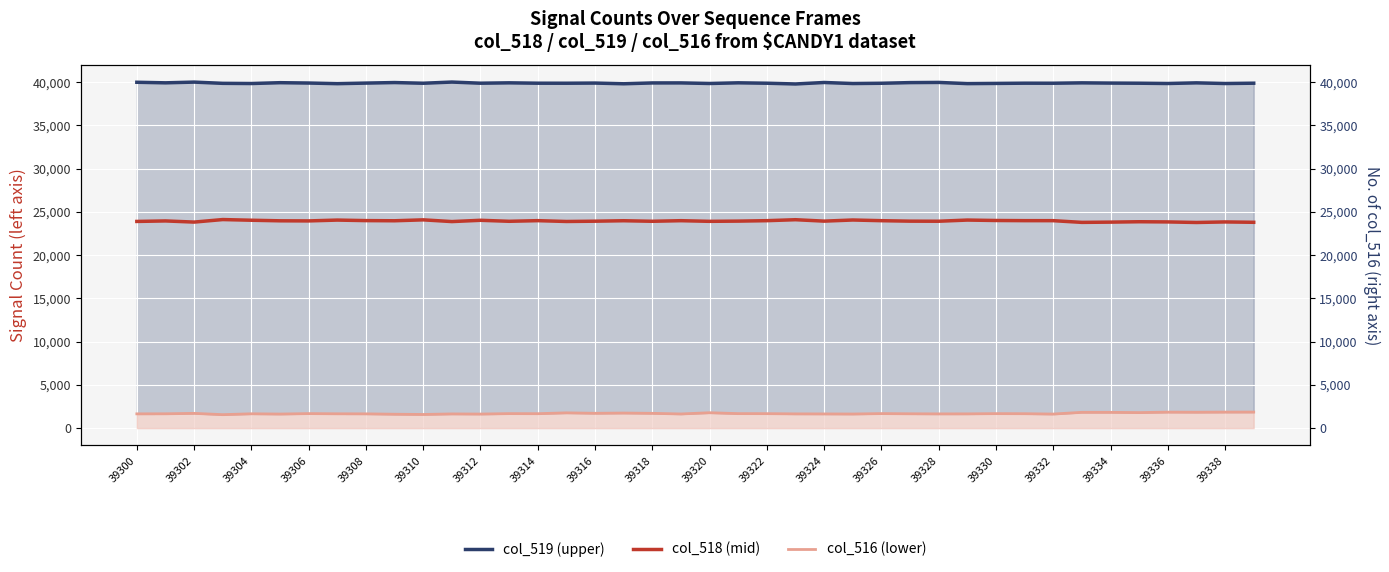

Which series changed the most between 39314 and 39324?

col_519